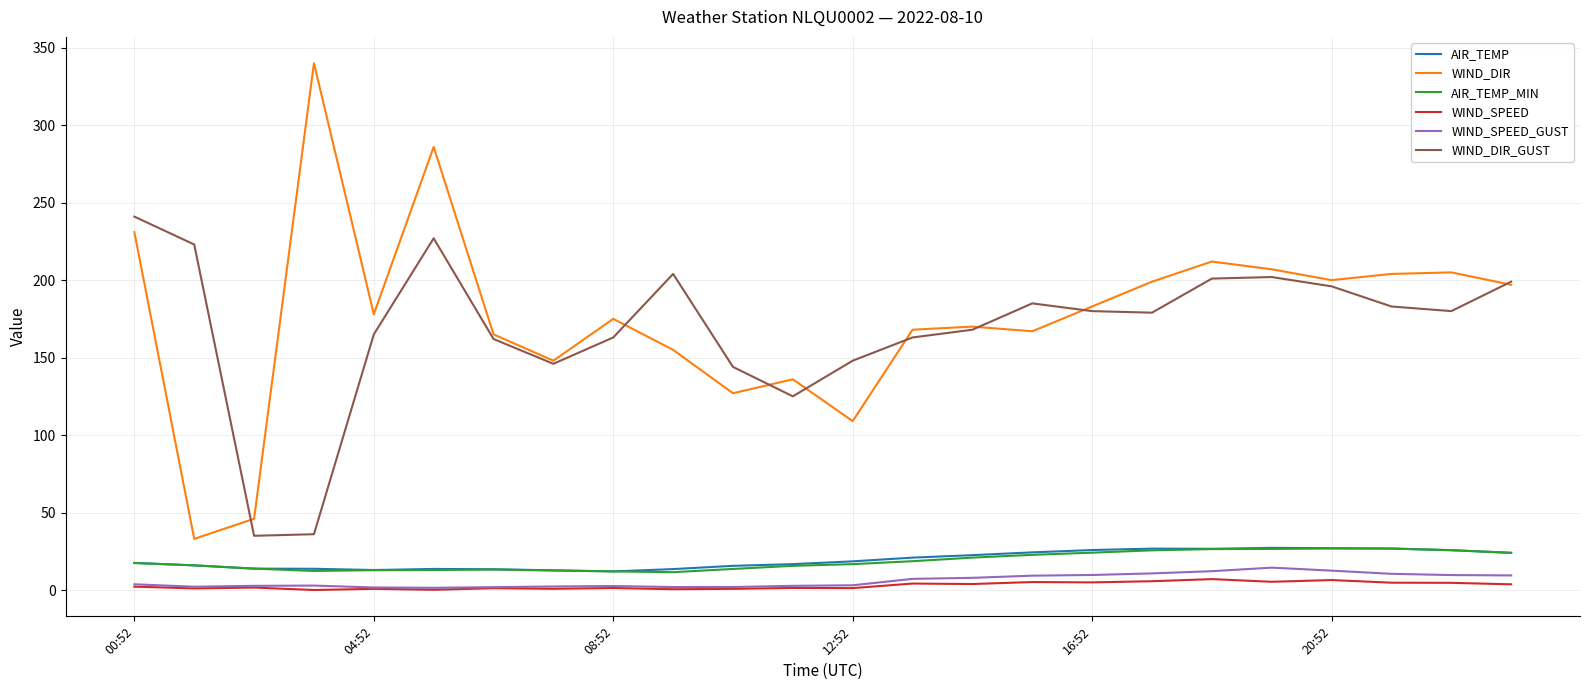

True or false: WIND_DIR and AIR_TEMP_MIN intersect in this chart.

False